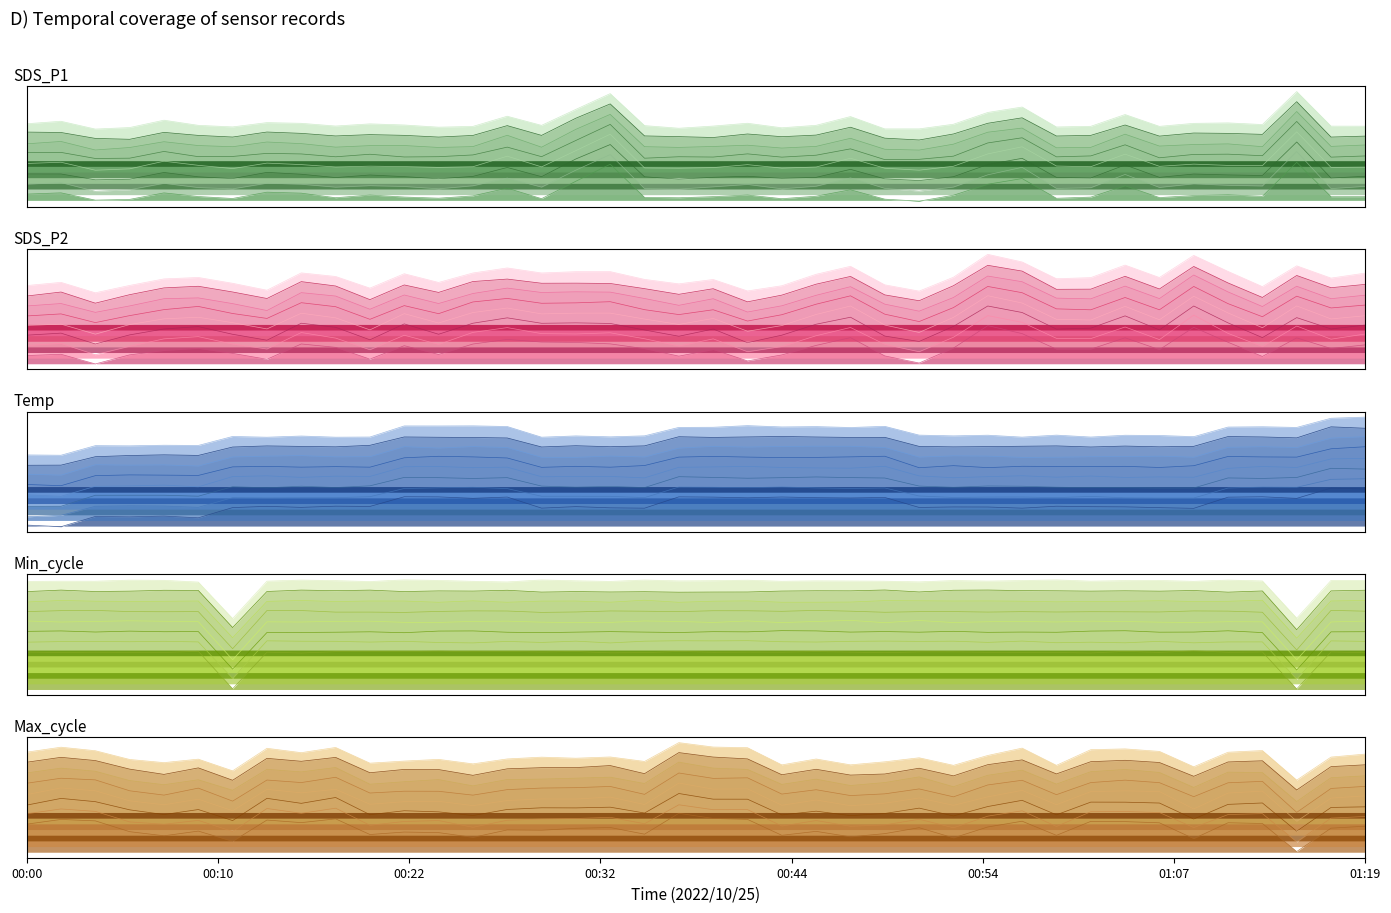

How many intersections are there between SDS_P1 and Min_cycle?

8